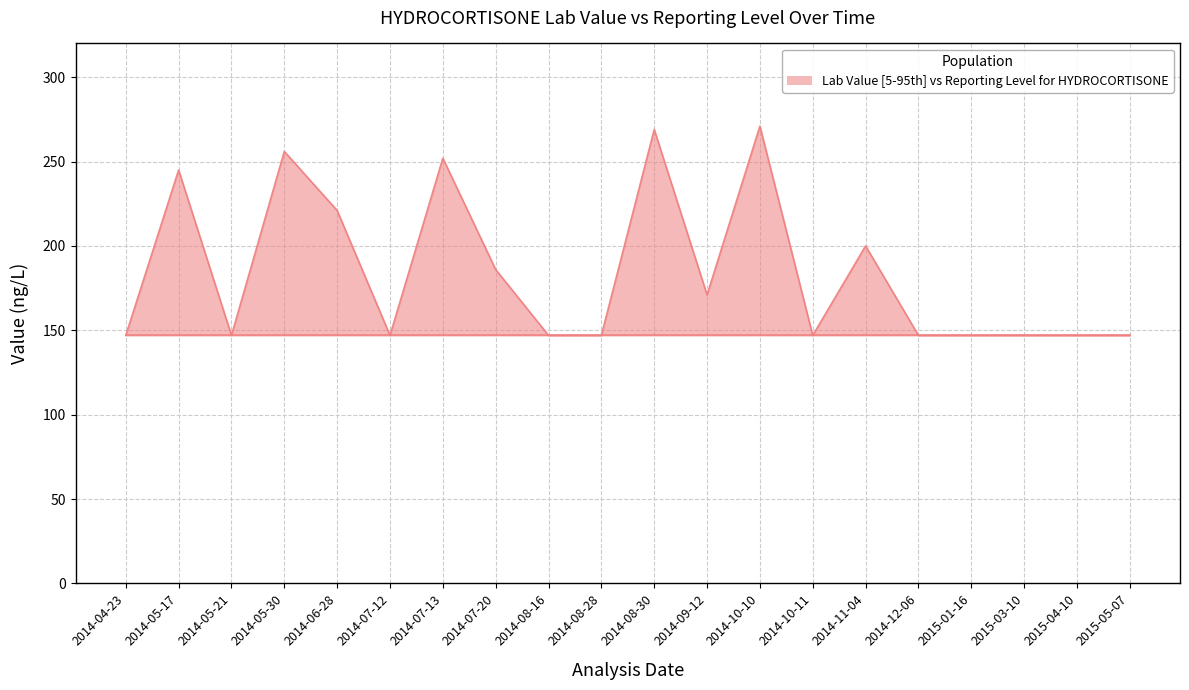

Approximately how many times larger is the value at 2014-12-06 compared to 2014-05-21?

1.0